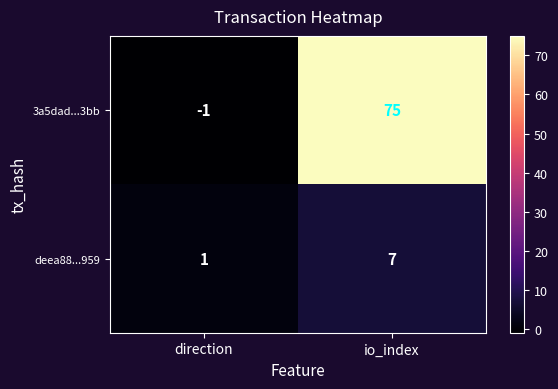

List the series in order of their overall mean, highest first.

3a5dad...3bb, deea88...959